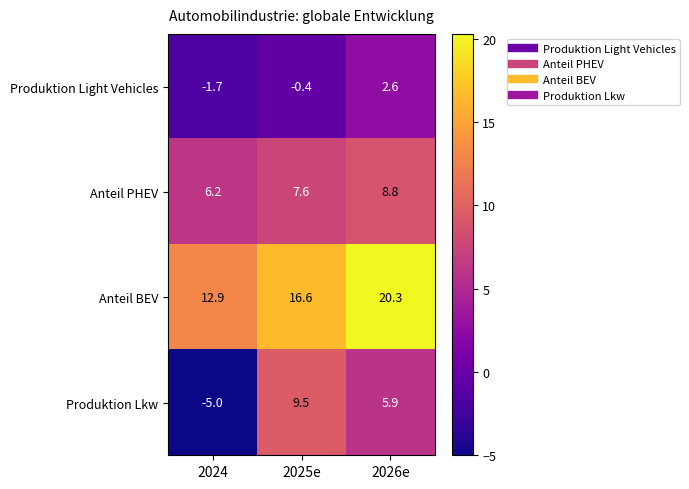

What is the maximum value shown in the chart?

20.3